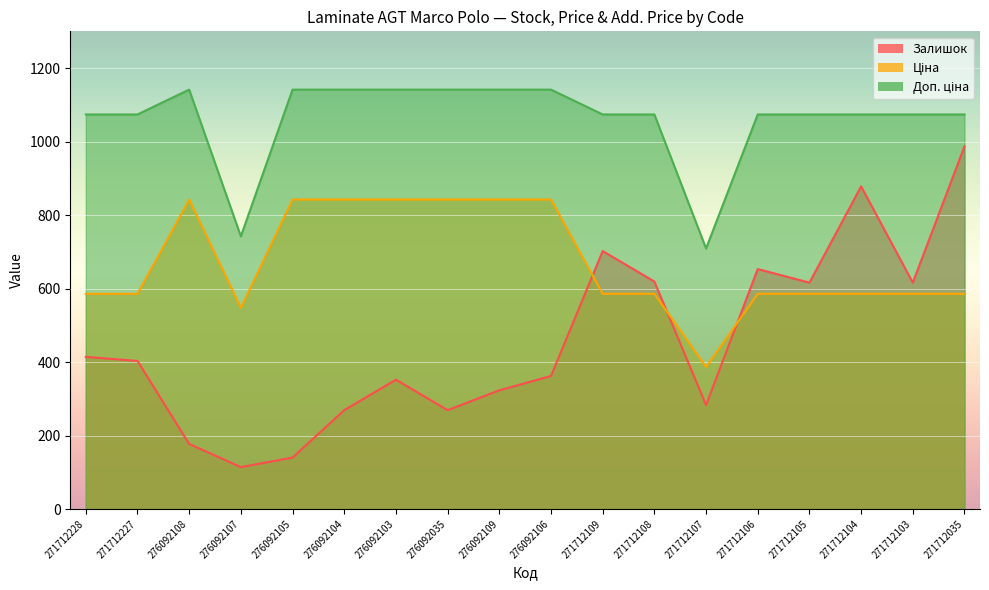

At which category is the sum across all series the highest?

271712035